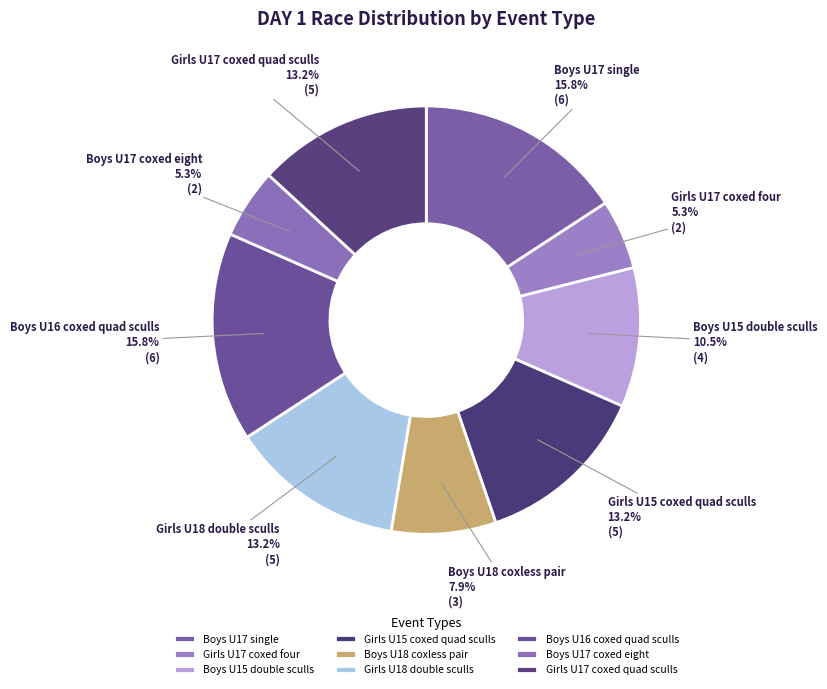

To the nearest percent, what percentage of the pie is Girls U17 coxed four?

5%